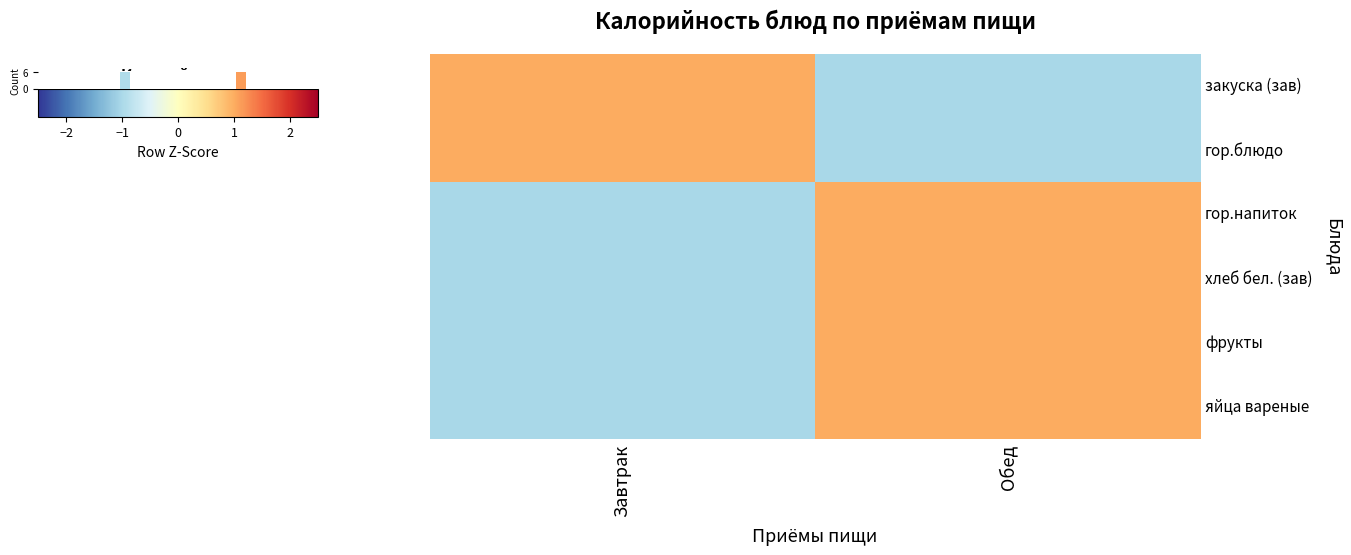

Reading left to right, list all the values displayed in this chart.

закуска (зав): Завтрак=1	Обед=-1
гор.блюдо: Завтрак=1	Обед=-1
гор.напиток: Завтрак=-1	Обед=1
хлеб бел. (зав): Завтрак=-1	Обед=1
фрукты: Завтрак=-1	Обед=1
яйца вареные: Завтрак=-1	Обед=1